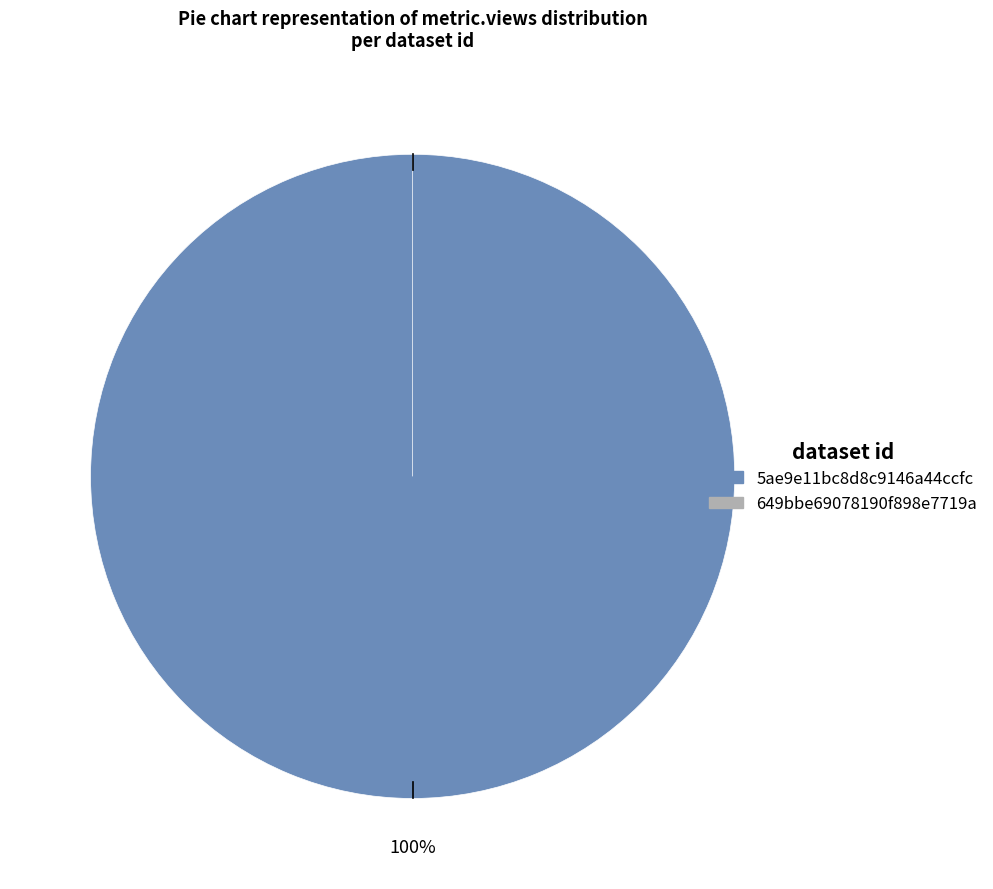

Which slice represents more than half of the pie?

5ae9e11bc8d8c9146a44ccfc